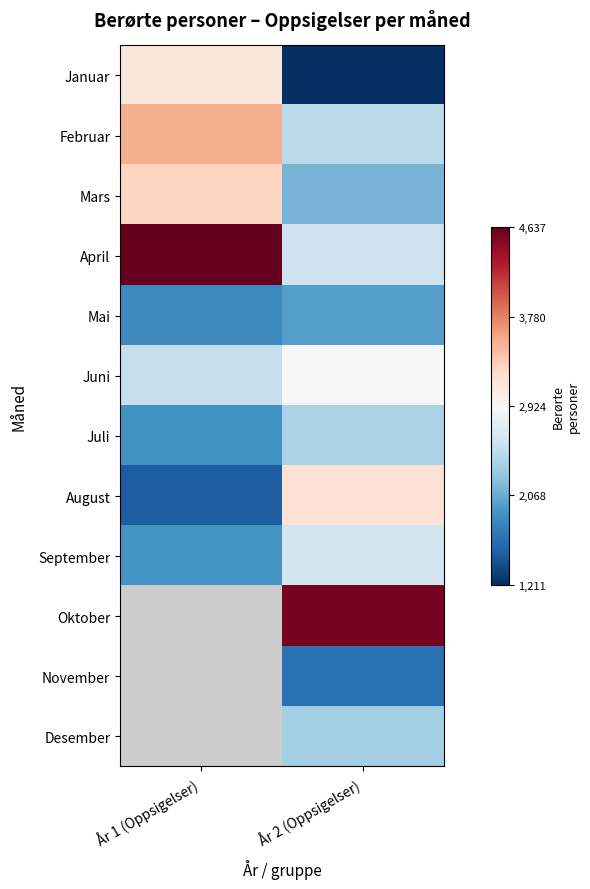

Count the number of data series in this chart.

12